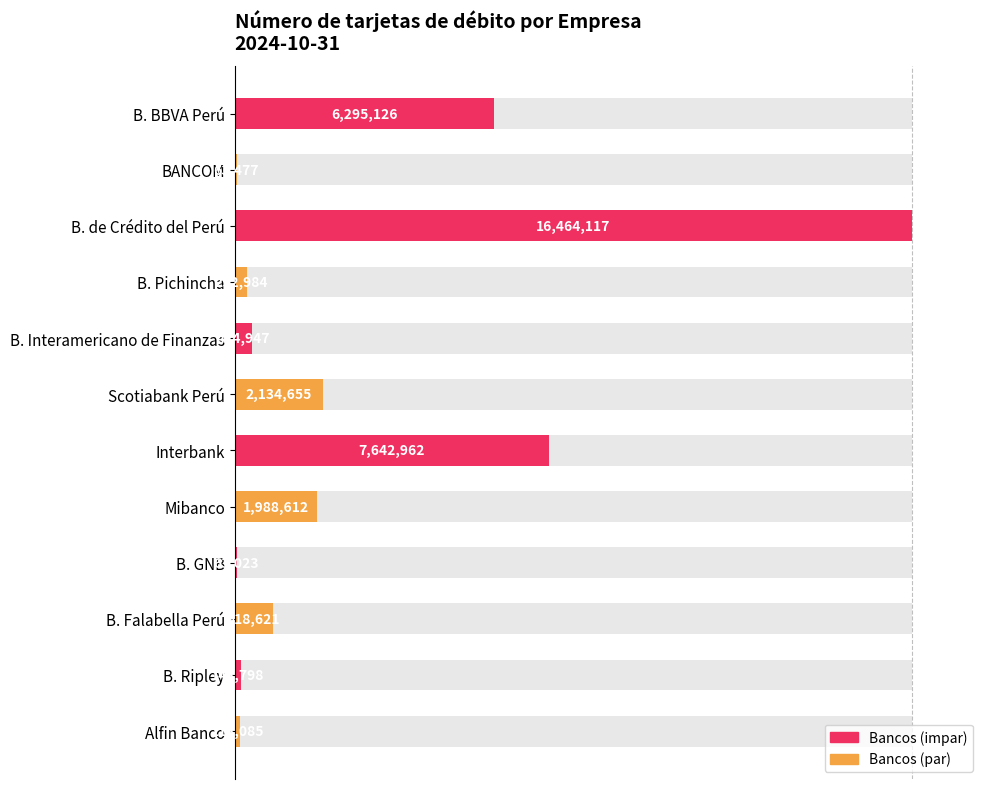

Does the chart contain any negative values?

No